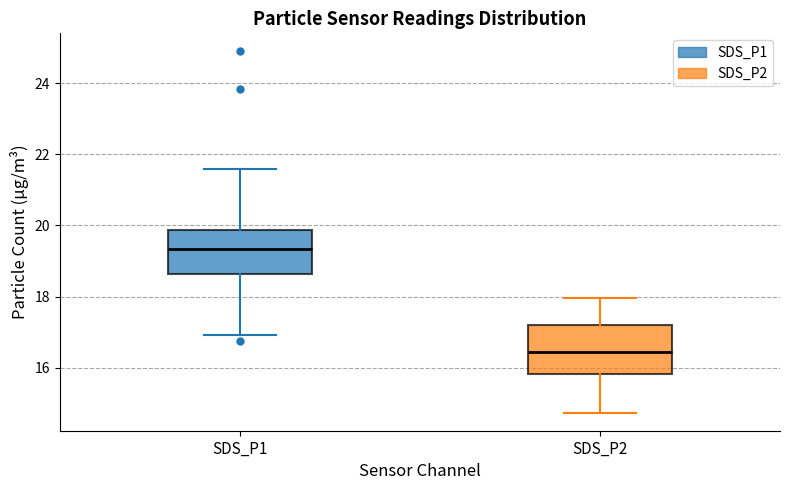

Reading left to right, read every box against the y-axis: the position of its median line, the range the box covers, and the ends of its whiskers. The values are not printed on the chart, so give them approximately, as read against the axis.

SDS_P1: median 19.4, box 18.6 to 19.8, whiskers 17.0 to 21.6
SDS_P2: median 16.4, box 15.8 to 17.2, whiskers 14.8 to 18.0